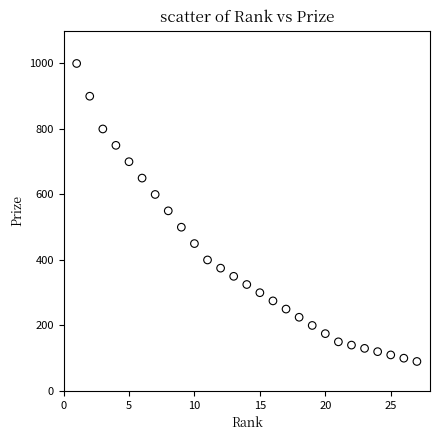

What is the range of X values (max minus min)?

26